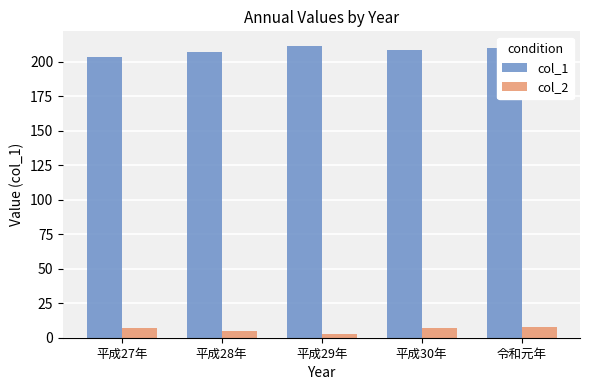

The value of col_1 at 平成30年 is 119.7. True or false?

False